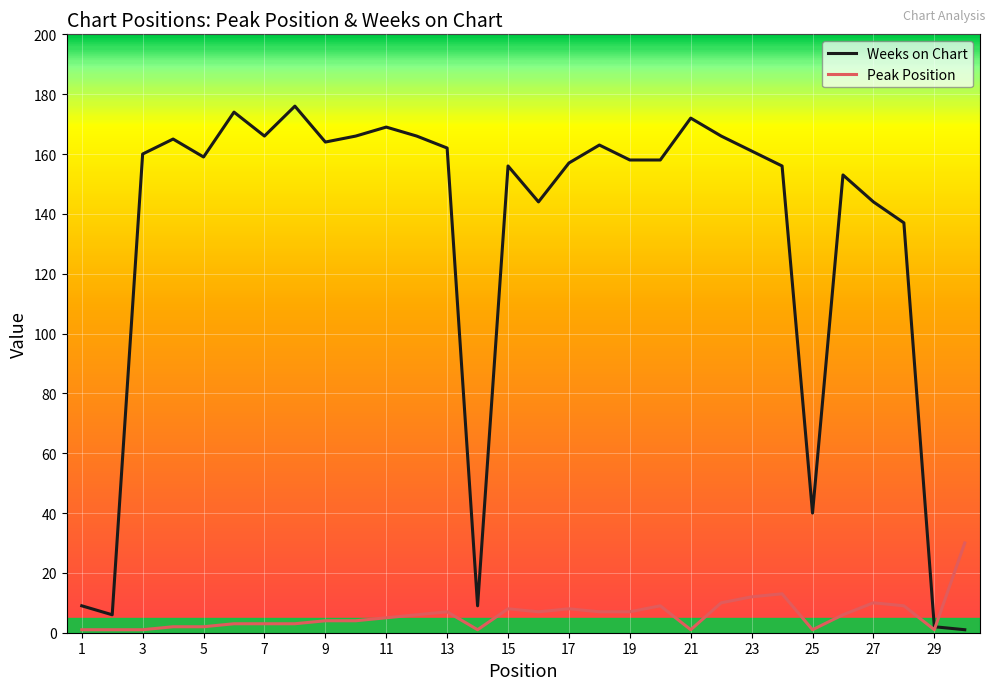

Which series has the largest total across all categories?

Weeks on Chart